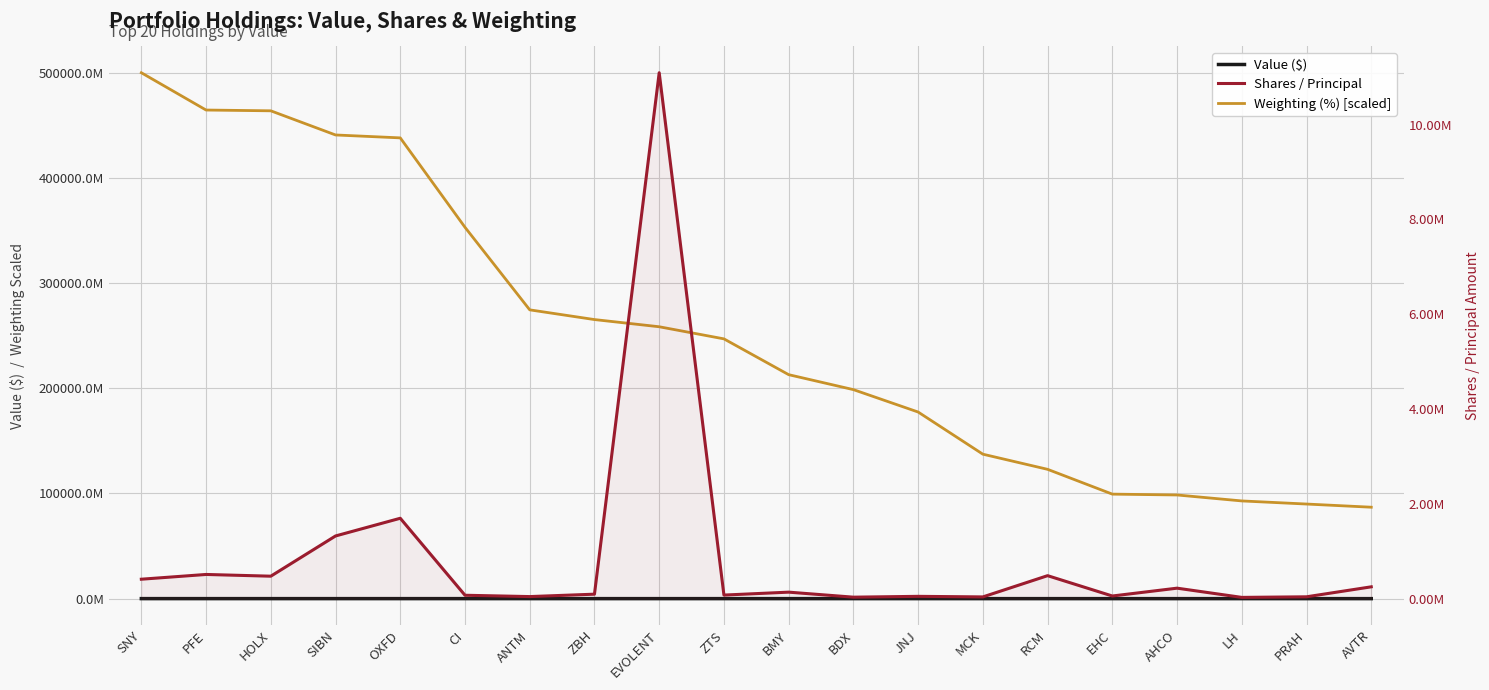

What is the difference between the second highest and second lowest values in the Weighting (%) [scaled] series?

374599852253.1